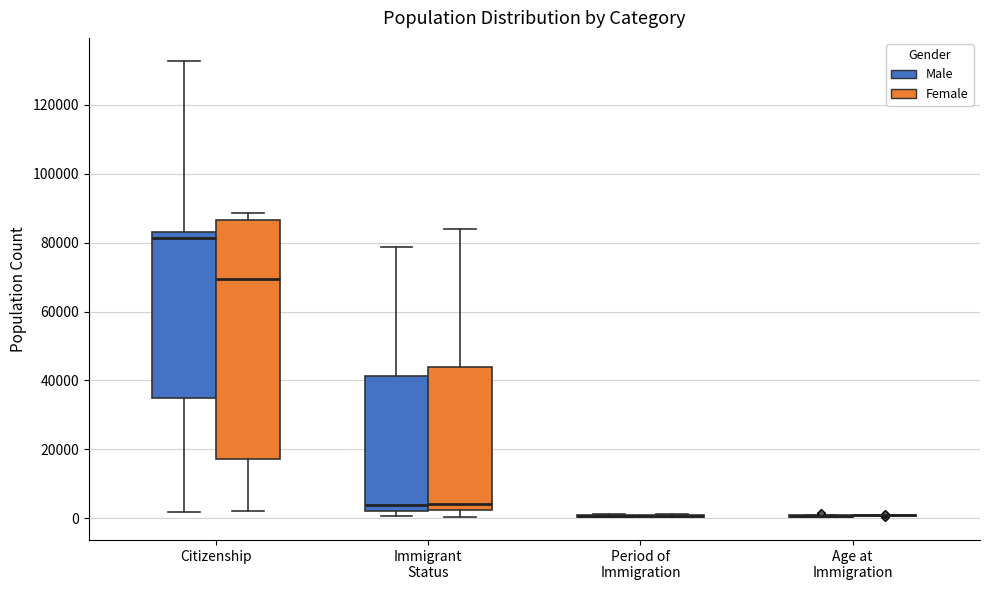

Reading left to right, read every box against the y-axis: the position of its median line, the range the box covers, and the ends of its whiskers. The values are not printed on the chart, so give them approximately, as read against the axis.

Citizenship (Male): median 82000, box 34000 to 84000, whiskers 2000 to 132000
Citizenship (Female): median 70000, box 18000 to 86000, whiskers 2000 to 88000
Immigrant Status (Male): median 4000, box 2000 to 42000, whiskers 0 to 78000
Immigrant Status (Female): median 4000, box 2000 to 44000, whiskers 0 to 84000
Period of Immigration (Male): box collapsed to a line at 0, whiskers 0 to 2000
Period of Immigration (Female): box collapsed to a line at 0, whiskers 0 to 2000
Age at Immigration (Male): box collapsed to a line at 0, whiskers 0 to 0
Age at Immigration (Female): box collapsed to a line at 0, whiskers 0 to 0